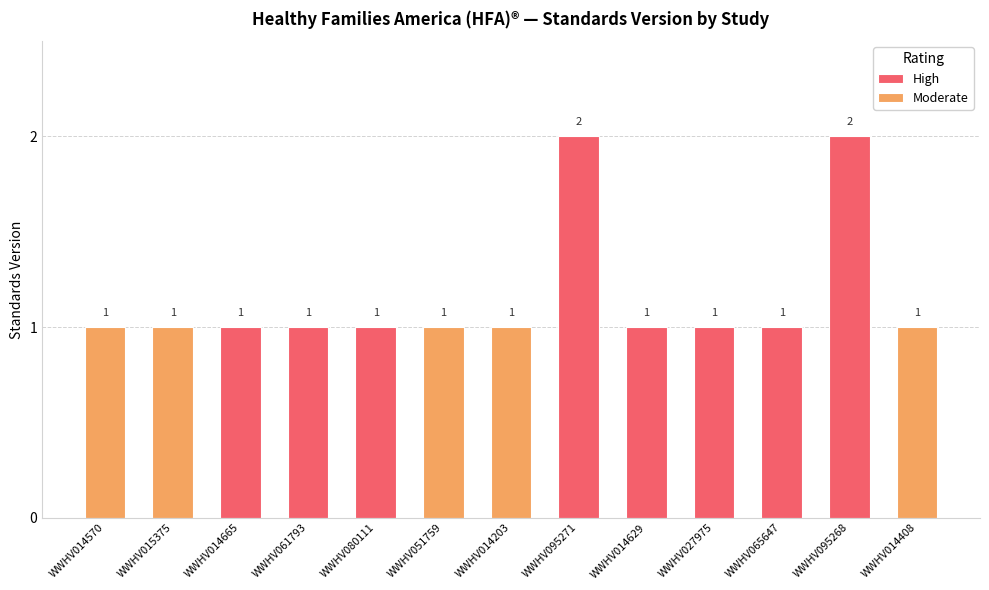

List the labels in order of value, largest first.

WWHV095271, WWHV095268, WWHV014570, WWHV015375, WWHV014665, WWHV061793, WWHV080111, WWHV051759, WWHV014203, WWHV014629, WWHV027975, WWHV065647, WWHV014408